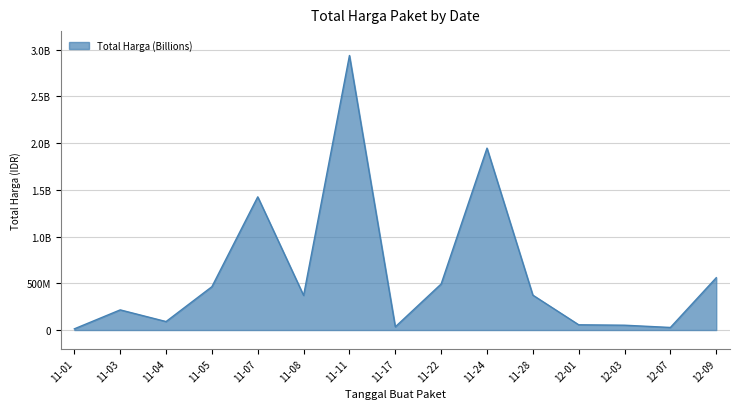

Does the chart have visible grid lines?

Yes